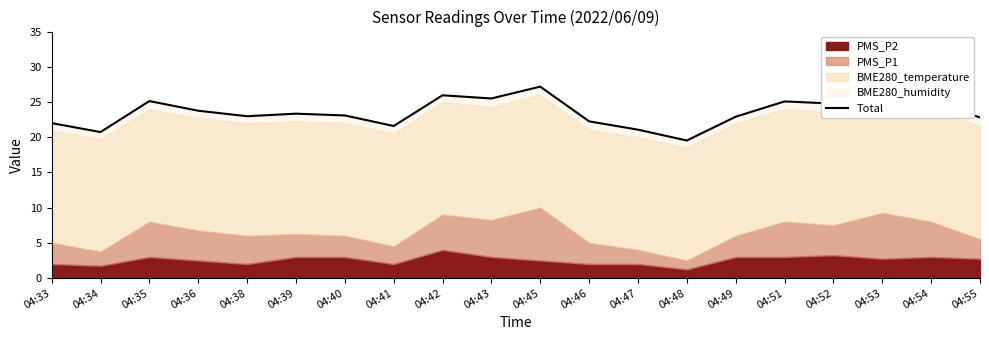

What is the sum of all values?

471.3